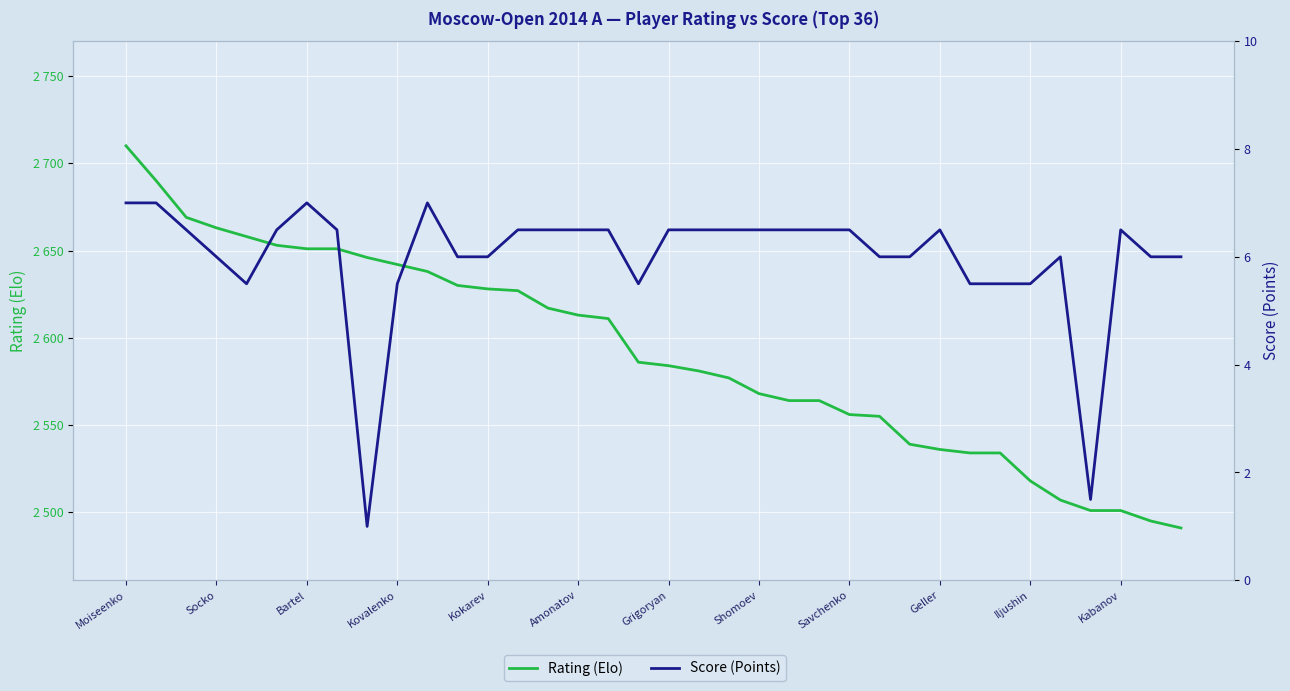

True or false: Score (Points) and Rating (Elo) intersect in this chart.

False